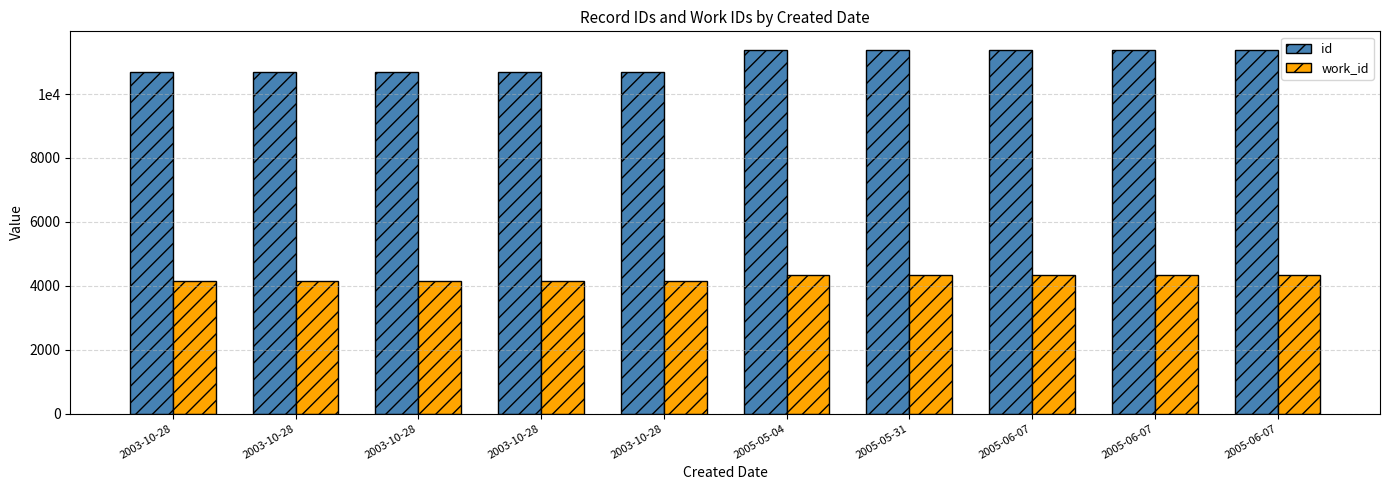

Does the chart contain any negative values?

No